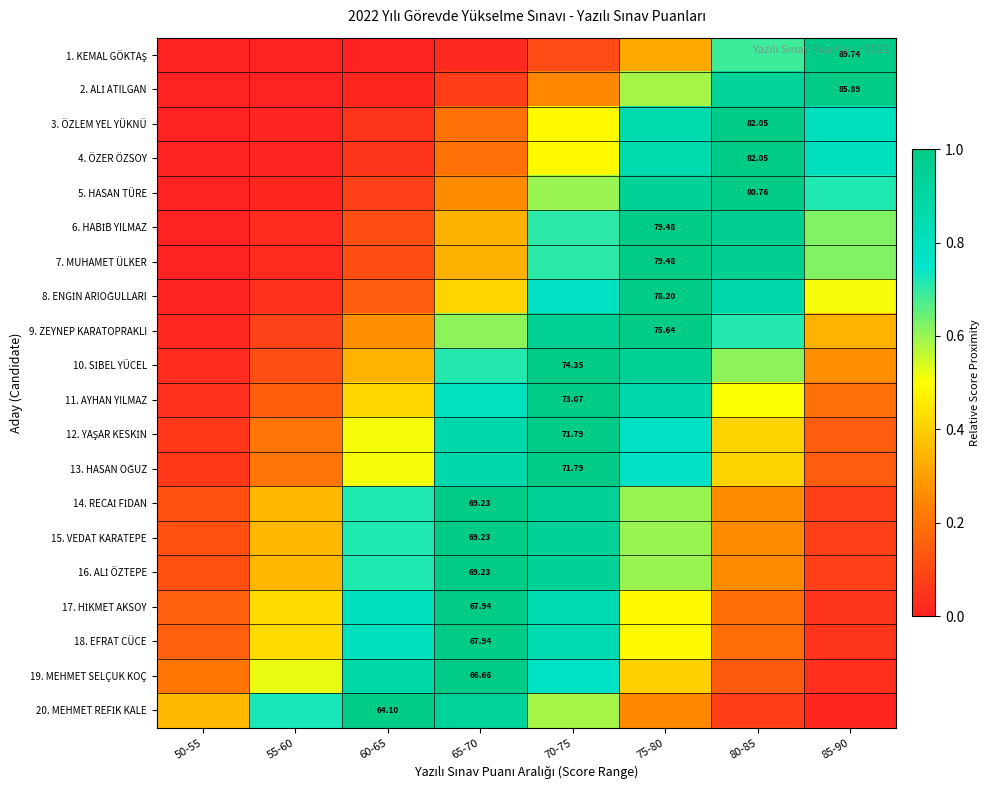

The 11. AYHAN YILMAZ series shows 0.2 at 70-75. True or false?

False